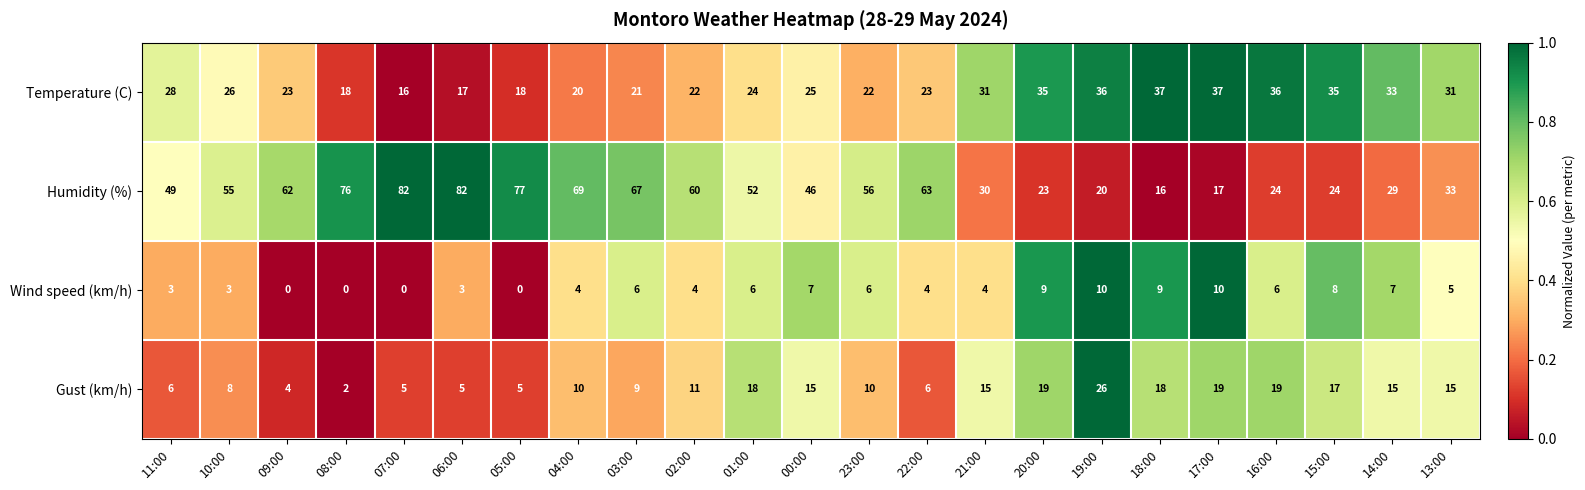

The value of Gust (km/h) at 07:00 is 5. True or false?

True